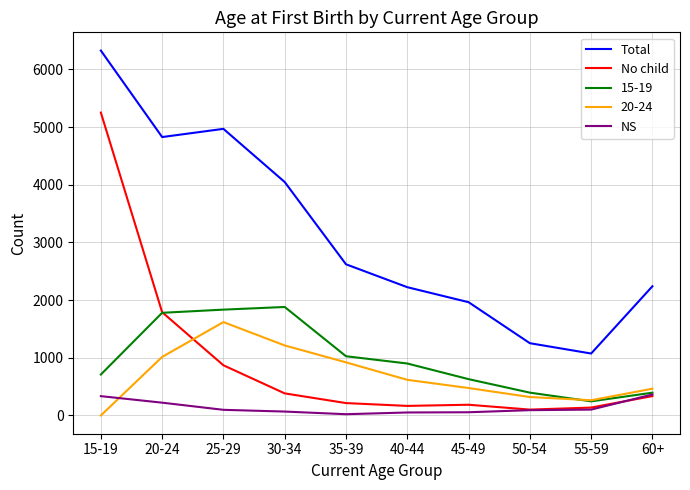

How many lines are shown in the chart?

5